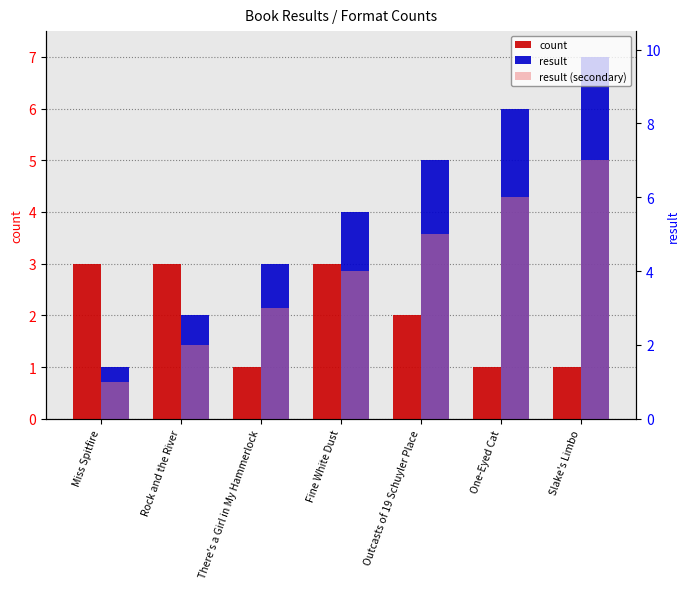

How many data points in count are above 2?

3